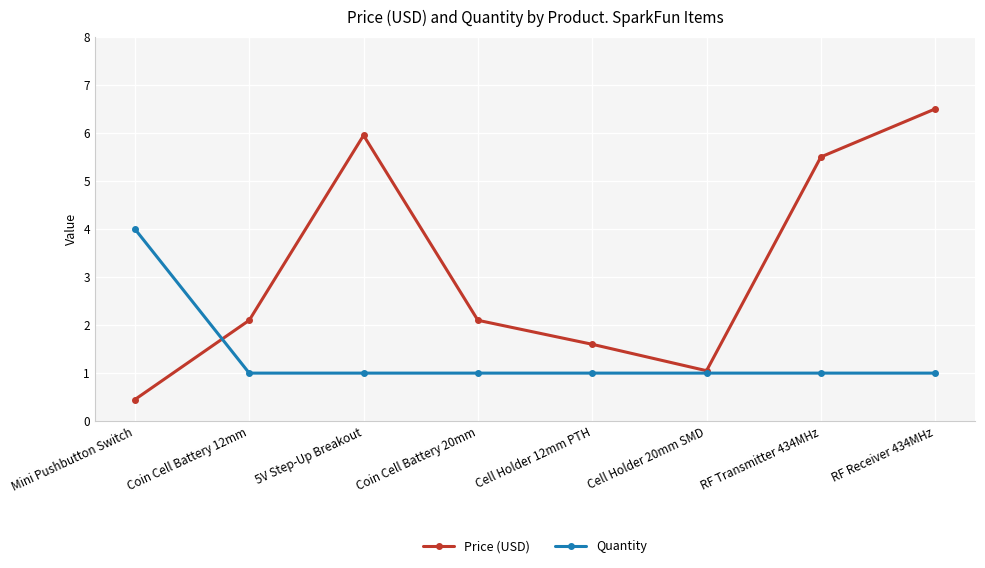

Reading left to right, extract all data points from this chart.

Price (USD): Mini Pushbutton Switch=0.5	Coin Cell Battery 12mm=2.1	5V Step-Up Breakout=6.0	Coin Cell Battery 20mm=2.1	Cell Holder 12mm PTH=1.6	Cell Holder 20mm SMD=1.1	RF Transmitter 434MHz=5.5	RF Receiver 434MHz=6.5
Quantity: Mini Pushbutton Switch=4.0	Coin Cell Battery 12mm=1.0	5V Step-Up Breakout=1.0	Coin Cell Battery 20mm=1.0	Cell Holder 12mm PTH=1.0	Cell Holder 20mm SMD=1.0	RF Transmitter 434MHz=1.0	RF Receiver 434MHz=1.0